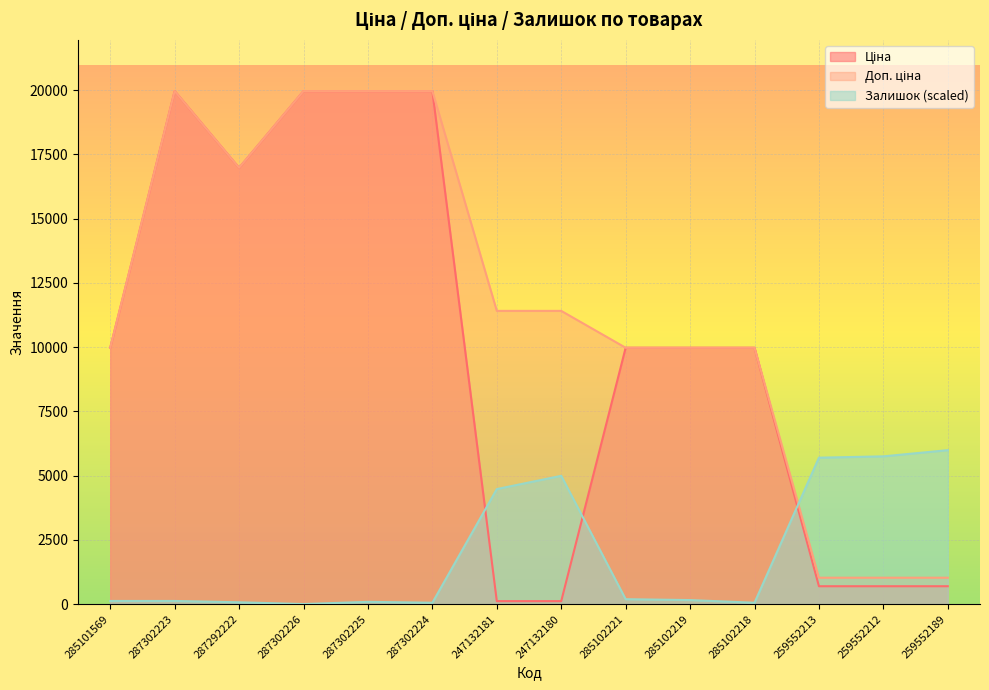

Where is the first local minimum for Ціна?

287292222